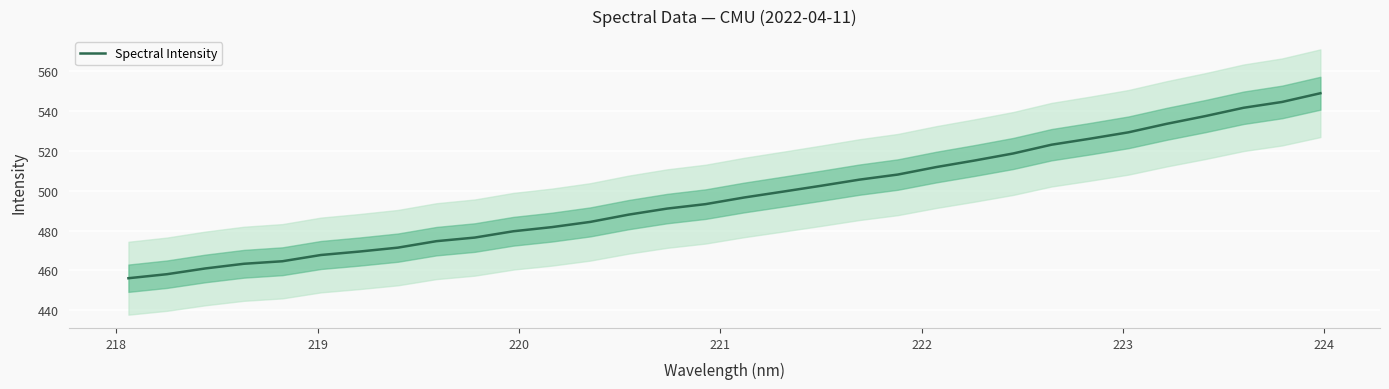

What is the difference between the maximum and minimum values?

92.6